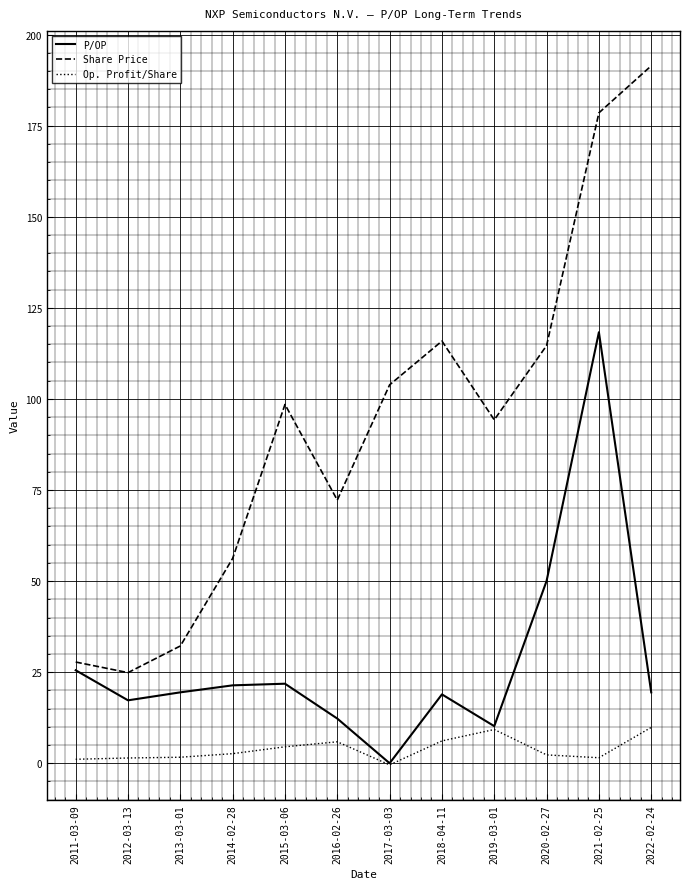

True or false: Share Price and Op. Profit/Share cross at least once.

False